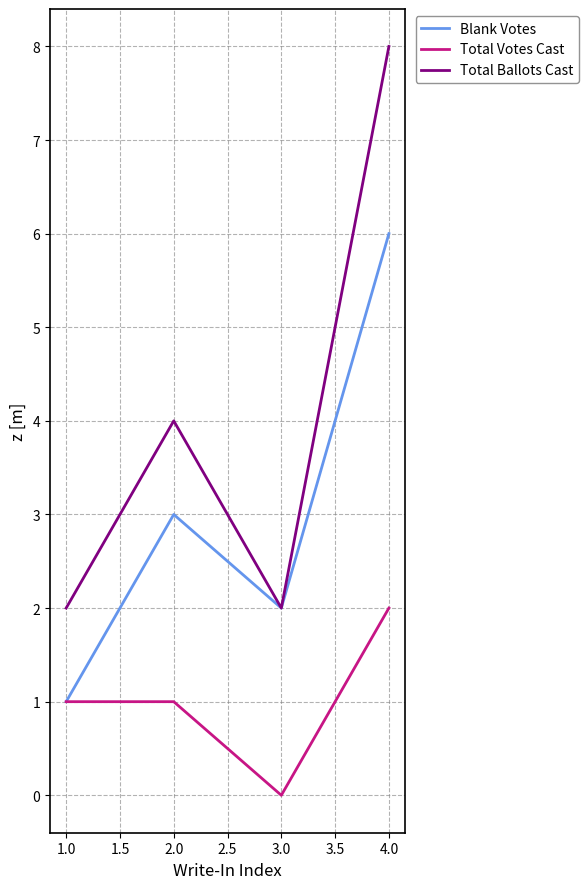

What value does the Total Votes Cast series have at 2.0?

1